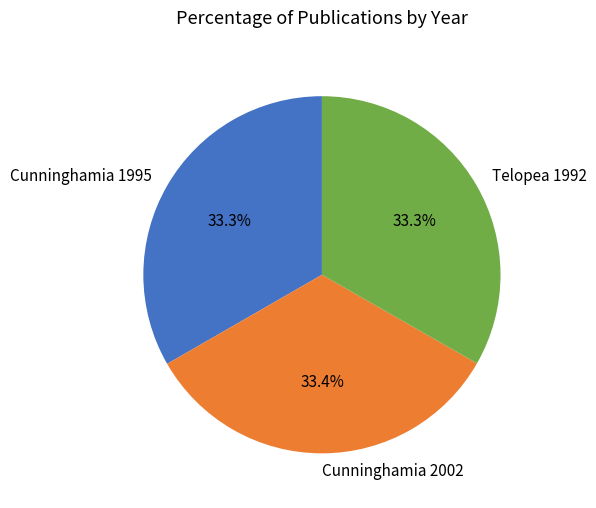

To the nearest percent, what is the combined percentage of Telopea 1992 and Cunninghamia 2002?

67%